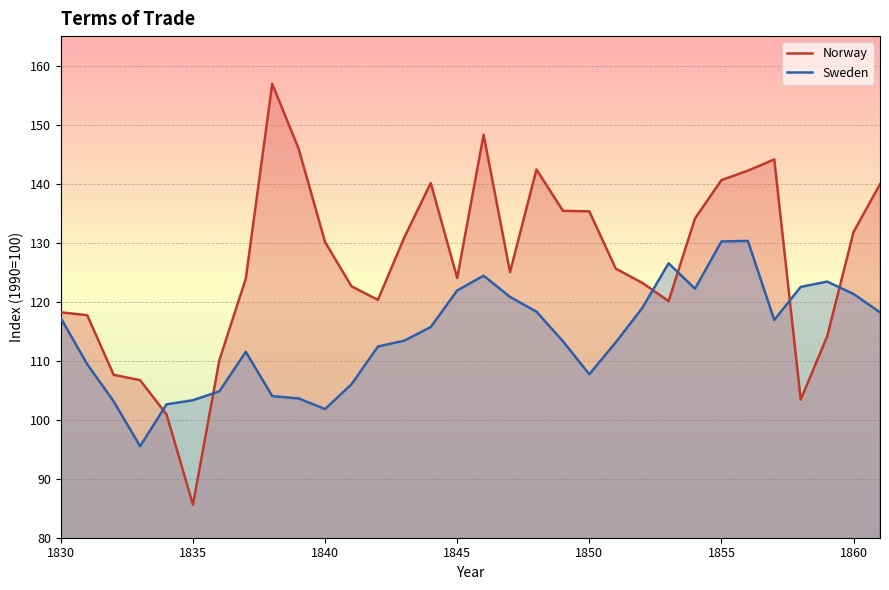

What value does the Norway series have at 1830?

118.2